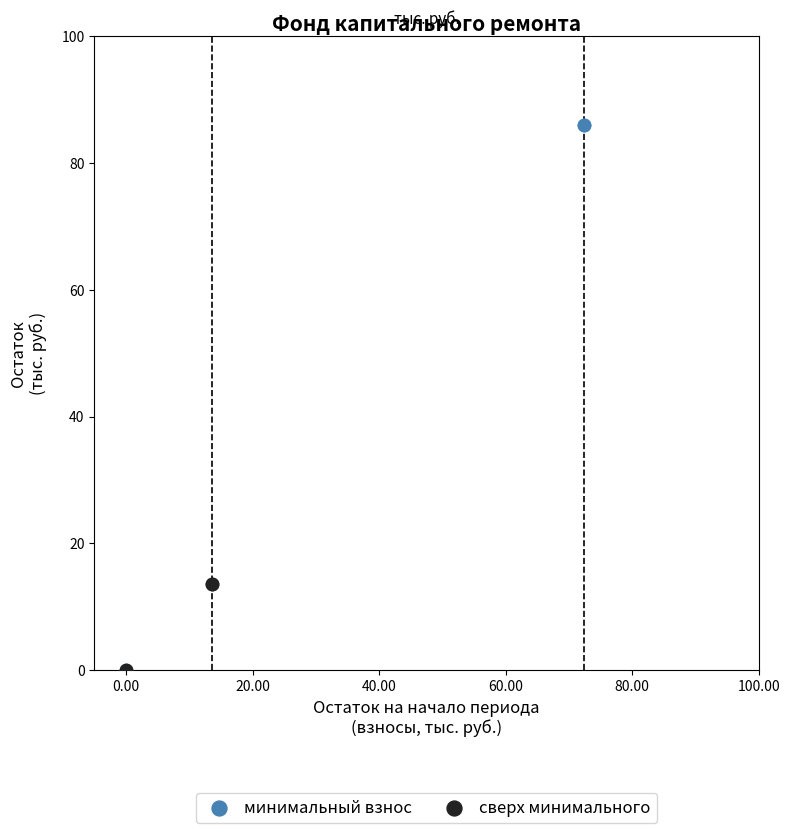

Which series has the largest Y range (max minus min)?

минимальный взнос